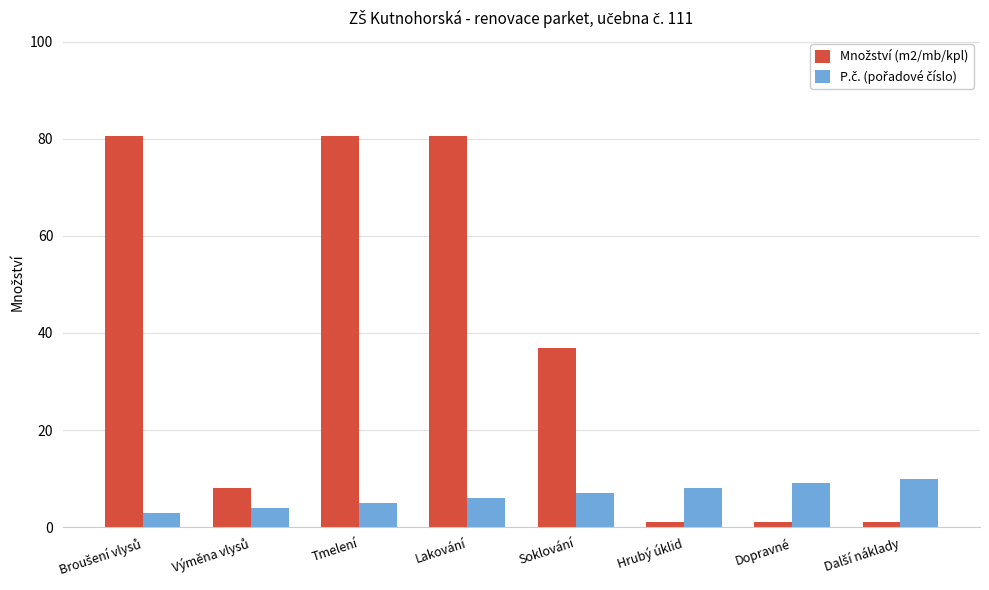

At how many categories does at least one series exceed 60?

3